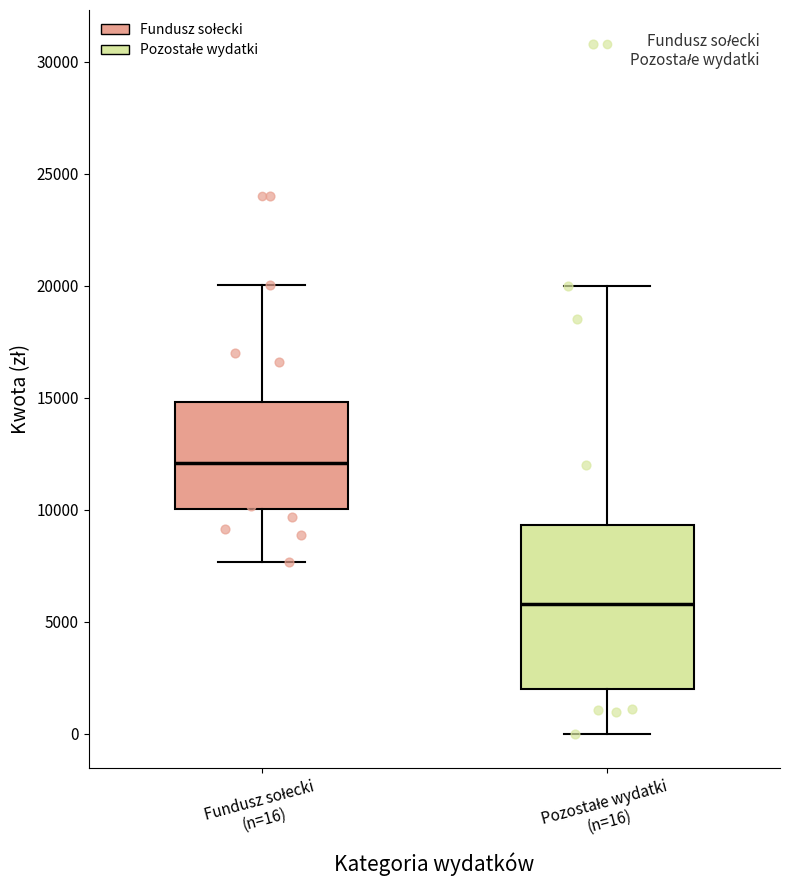

Where does the median line of the box for Pozostałe wydatki (n=16) sit on the y-axis? The values are not printed on the chart, so give them approximately, as read against the axis.

6000